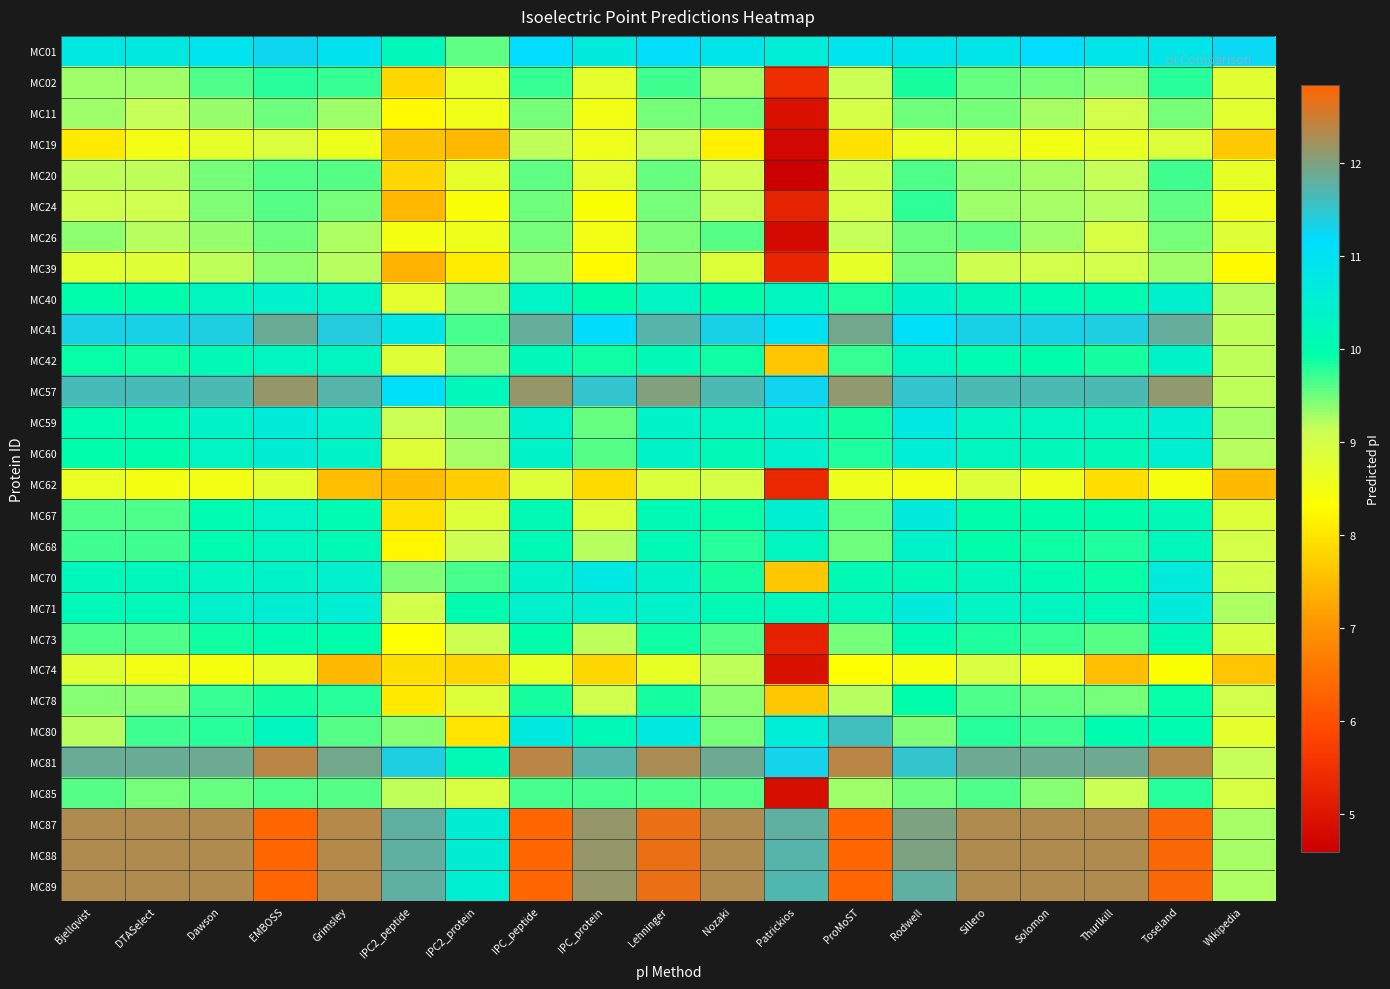

At which category is the sum across all series the highest?

EMBOSS